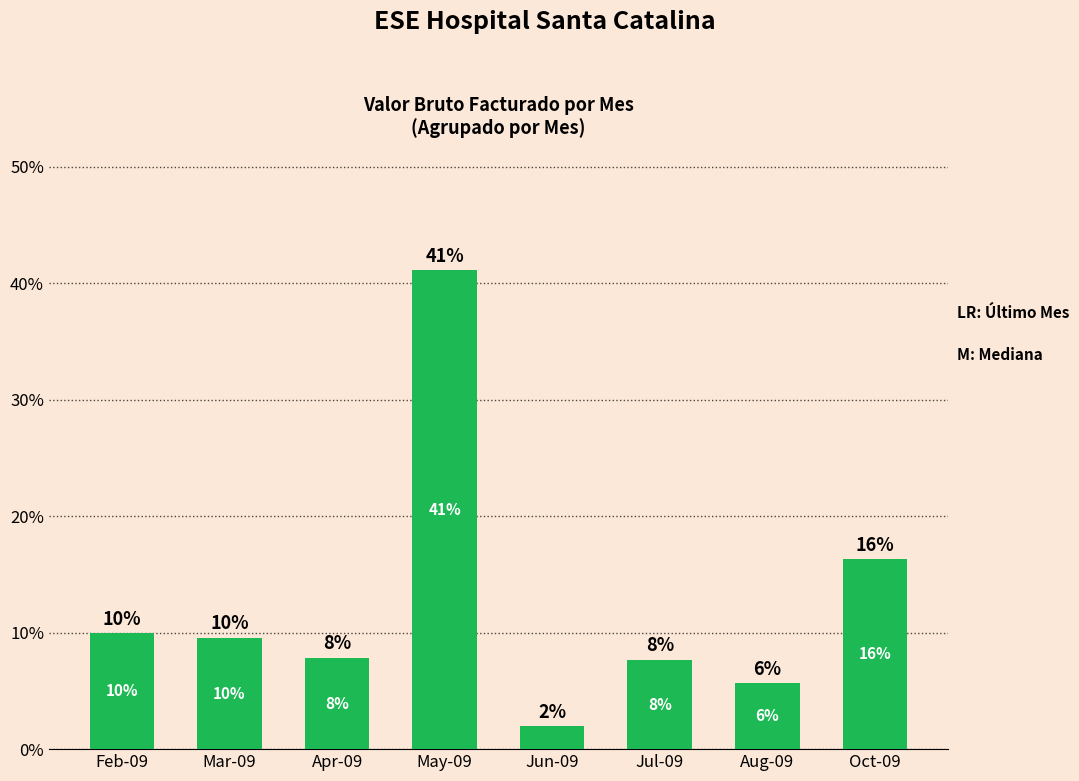

Reading right to left, extract all data points from this chart.

16.3	5.7	7.7	2.0	41.1	7.8	9.5	9.9